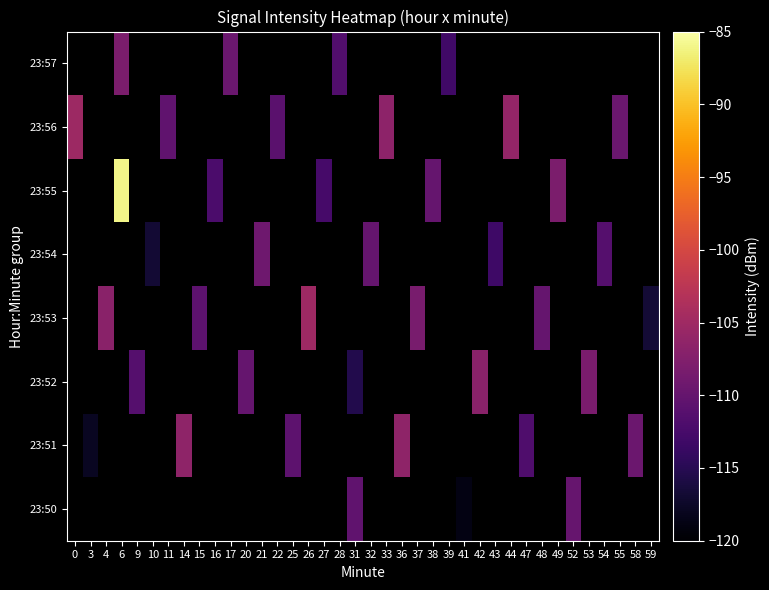

Which has a higher value, 42 or 14?

14